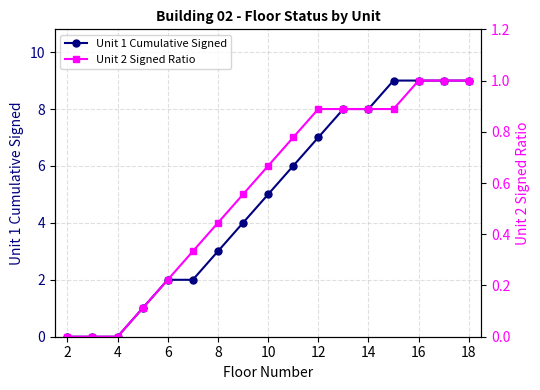

What is the highest value of the Unit 2 Signed Ratio series?

1.0